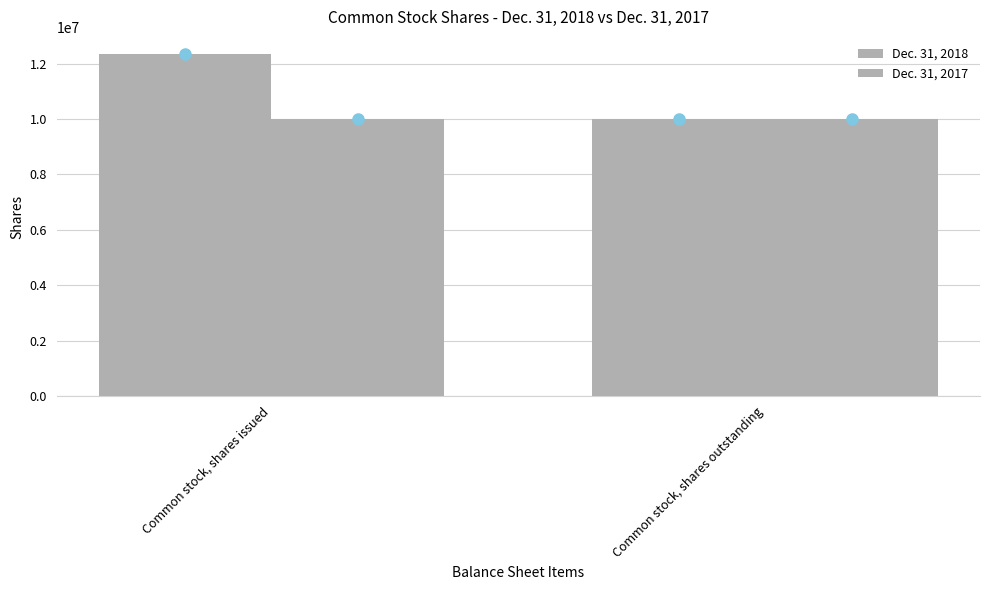

Does the chart contain any negative values?

No